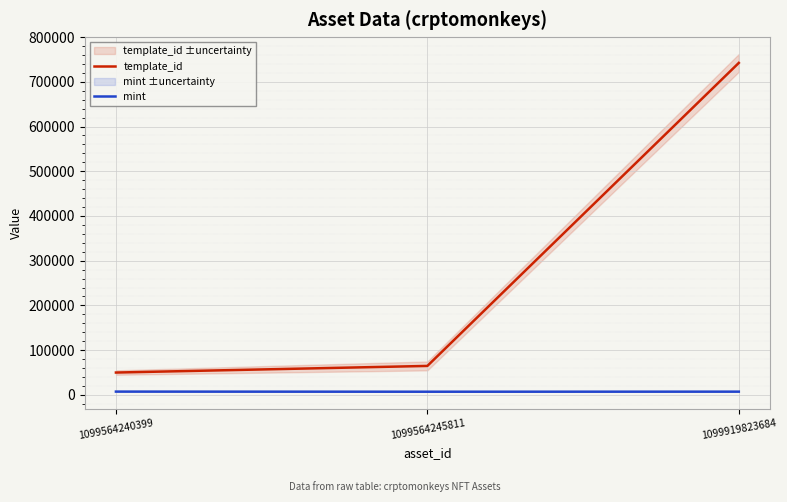

What is the spread (max minus min) of values at 1099564240399?

42604